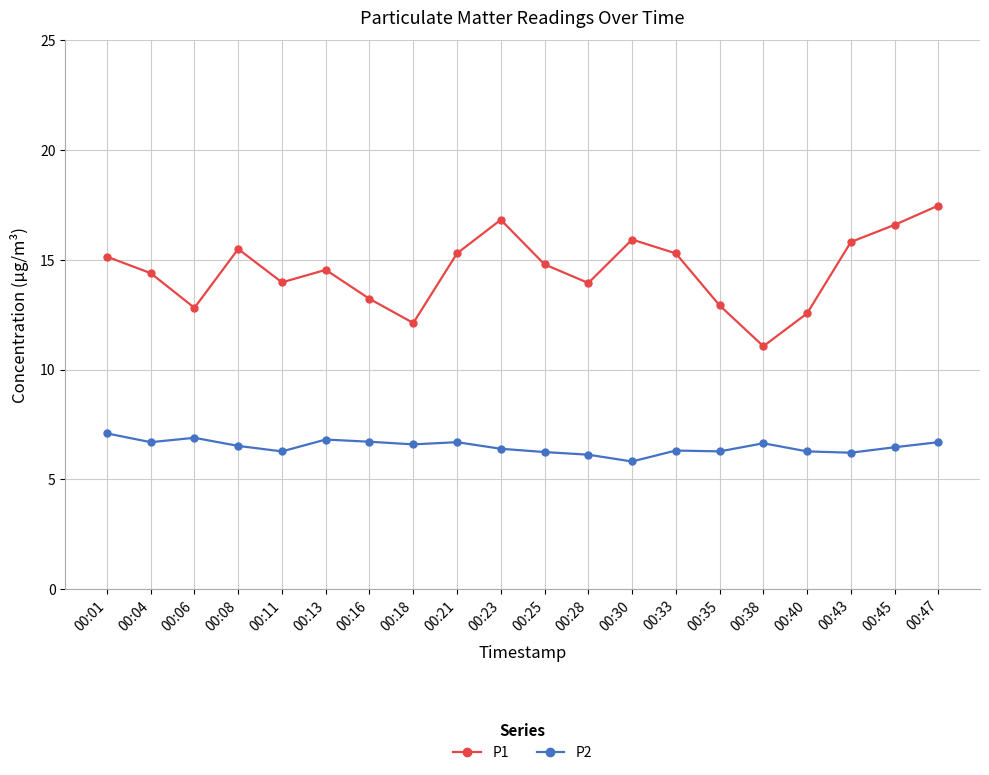

The P1 series shows 12.1 at 00:18. True or false?

True